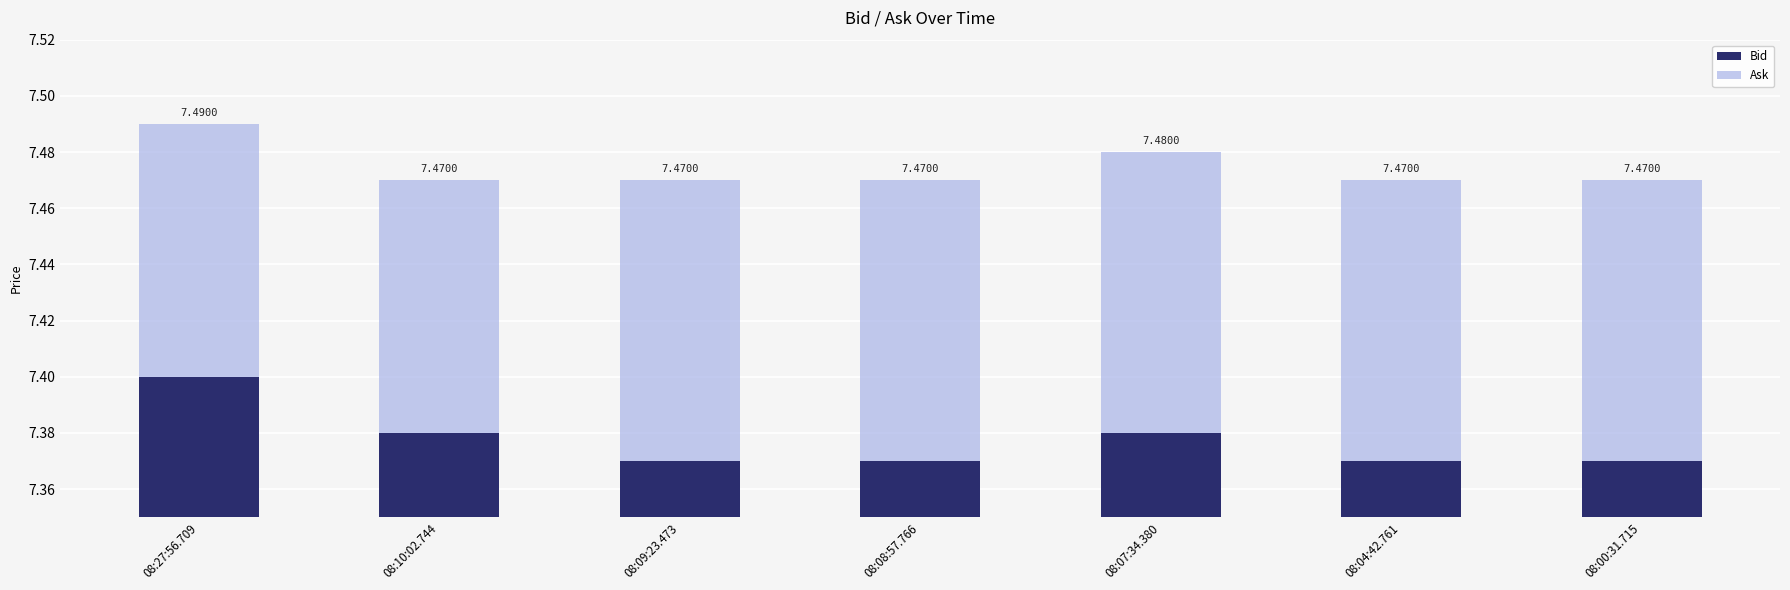

What is the approximate value of Bid at 08:07:34.380?

7.4